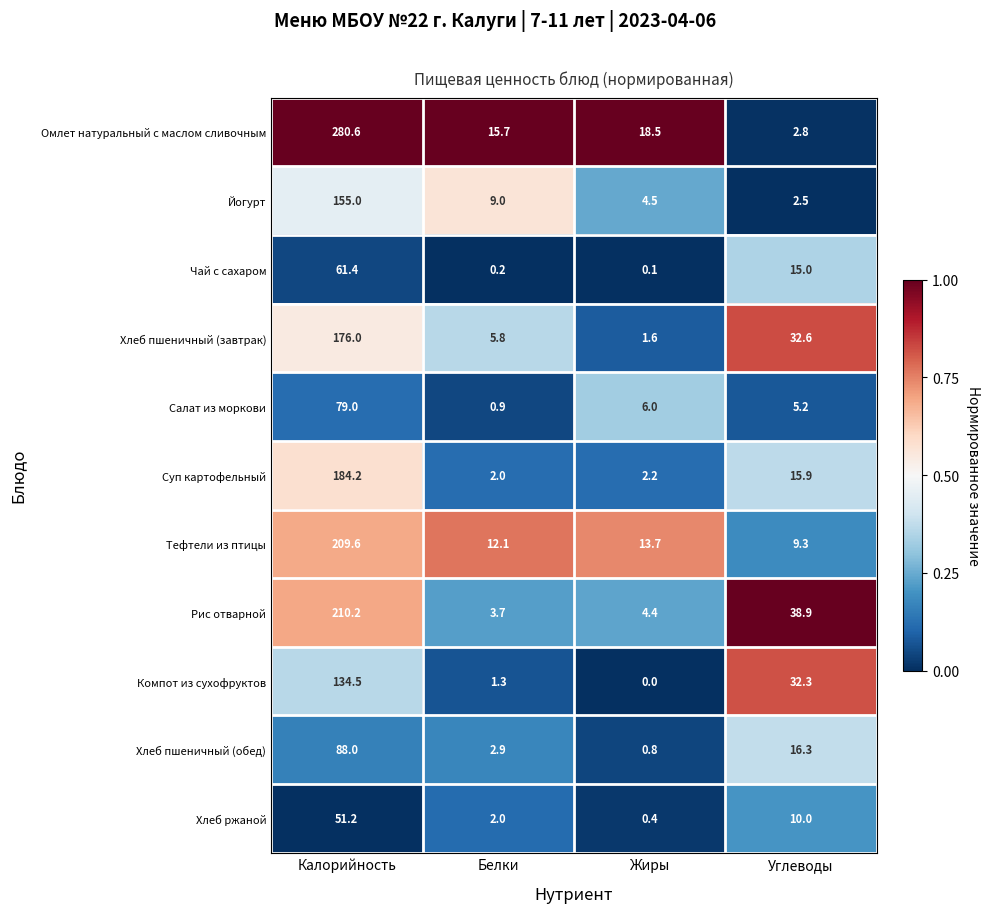

What is the difference between the highest and lowest values at Углеводы?

36.4